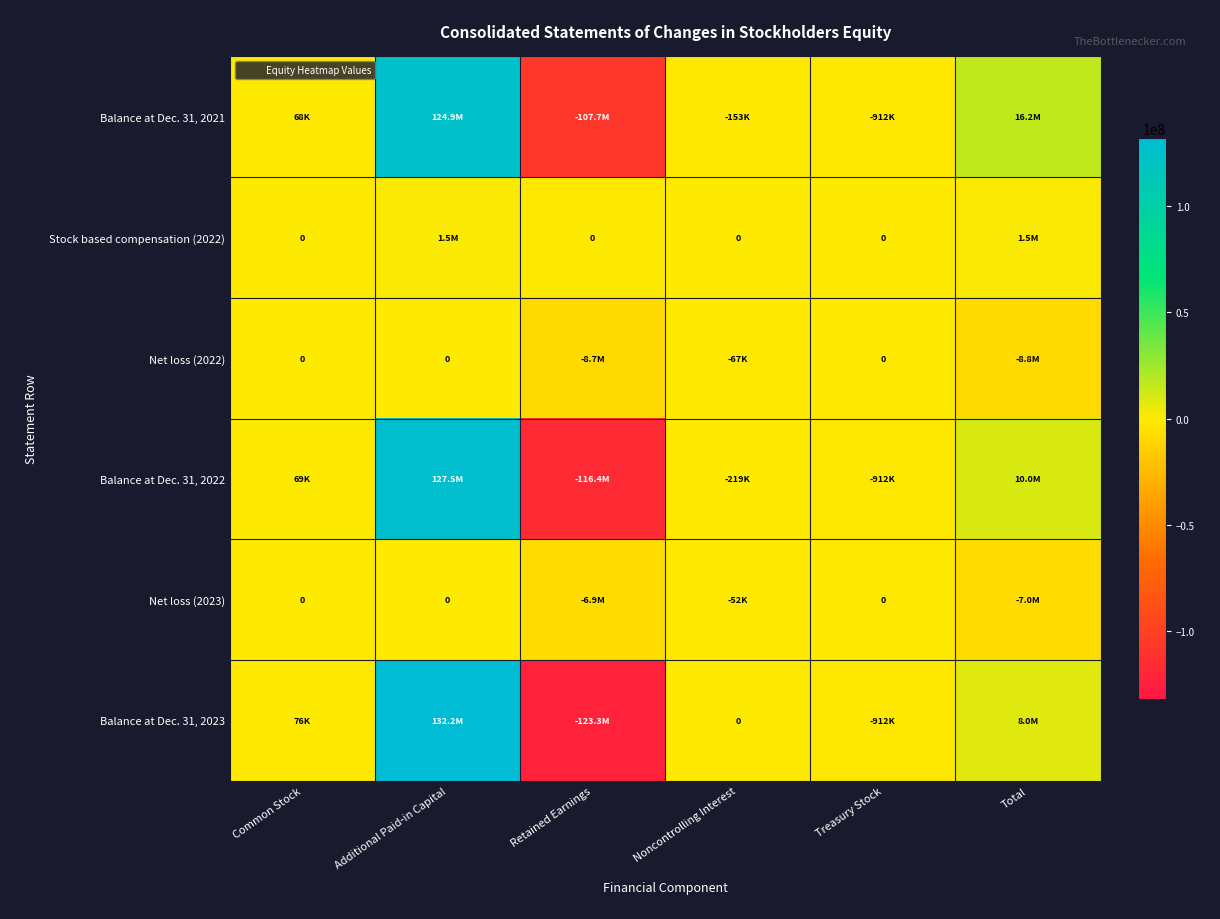

Which series has the largest total across all categories?

Balance at Dec. 31, 2021